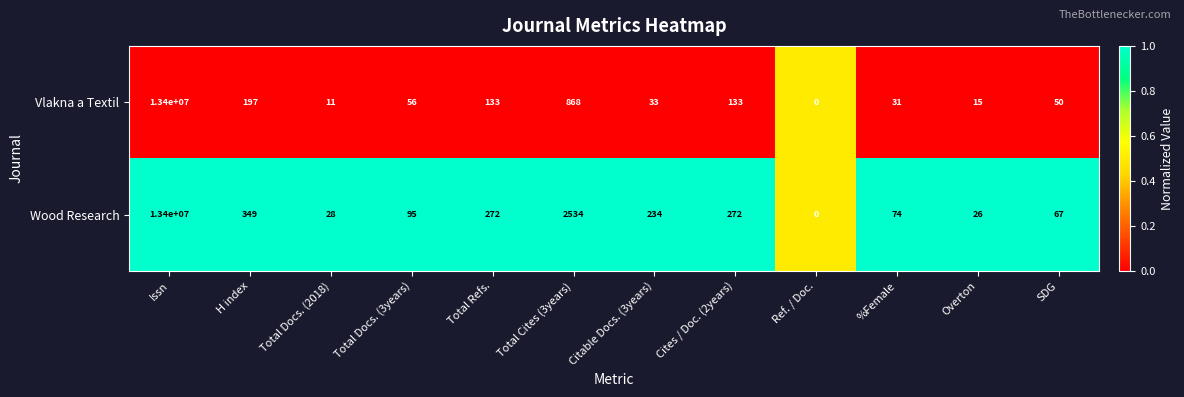

Which series has the largest total across all categories?

Wood Research